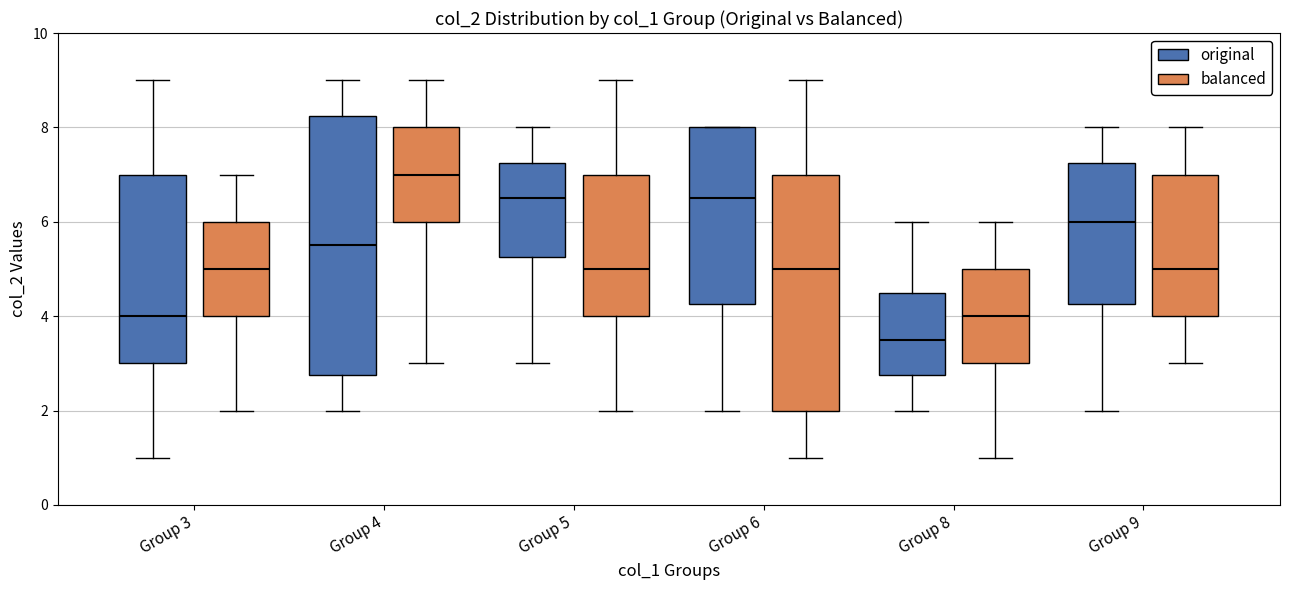

Reading left to right, transcribe this box plot: for each box, give where its median line is, the range the box spans, and where its two whiskers end, as read against the y-axis. The values are not printed on the chart, so give them approximately, as read against the axis.

Group 3 (original): median 4.0, box 3.0 to 7.0, whiskers 1.0 to 9.0
Group 3 (balanced): median 5.0, box 4.0 to 6.0, whiskers 2.0 to 7.0
Group 4 (original): median 5.6, box 2.8 to 8.2, whiskers 2.0 to 9.0
Group 4 (balanced): median 7.0, box 6.0 to 8.0, whiskers 3.0 to 9.0
Group 5 (original): median 6.6, box 5.2 to 7.2, whiskers 3.0 to 8.0
Group 5 (balanced): median 5.0, box 4.0 to 7.0, whiskers 2.0 to 9.0
Group 6 (original): median 6.6, box 4.2 to 8.0, whiskers 2.0 to 8.0
Group 6 (balanced): median 5.0, box 2.0 to 7.0, whiskers 1.0 to 9.0
Group 8 (original): median 3.6, box 2.8 to 4.6, whiskers 2.0 to 6.0
Group 8 (balanced): median 4.0, box 3.0 to 5.0, whiskers 1.0 to 6.0
Group 9 (original): median 6.0, box 4.2 to 7.2, whiskers 2.0 to 8.0
Group 9 (balanced): median 5.0, box 4.0 to 7.0, whiskers 3.0 to 8.0